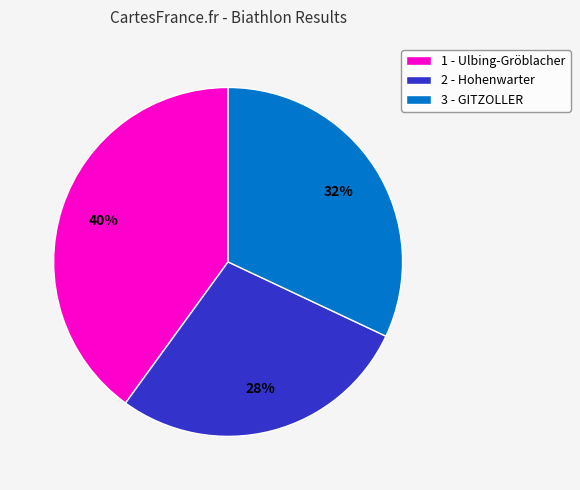

What is the smallest slice in the pie chart?

2 - Hohenwarter